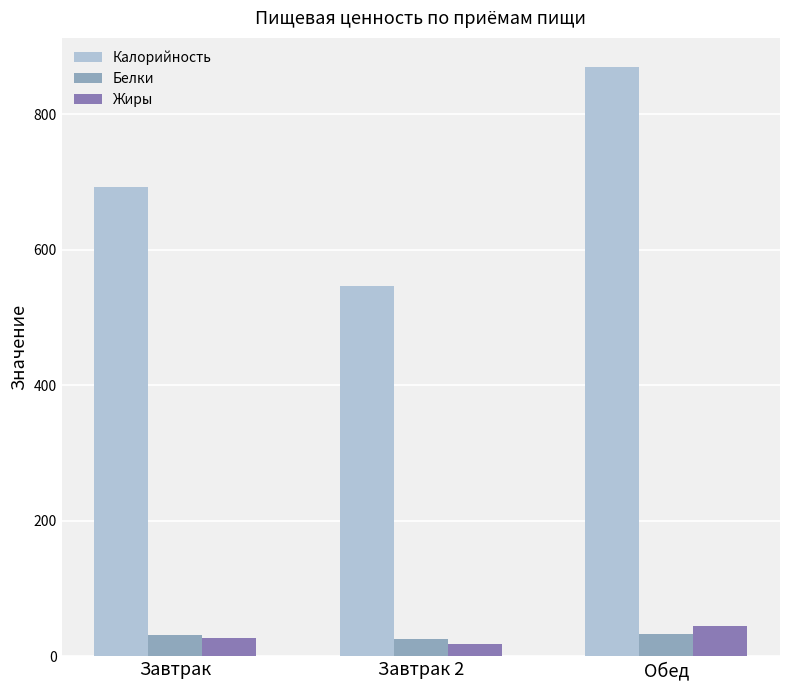

What are all the series names shown in the legend?

Калорийность, Белки, Жиры